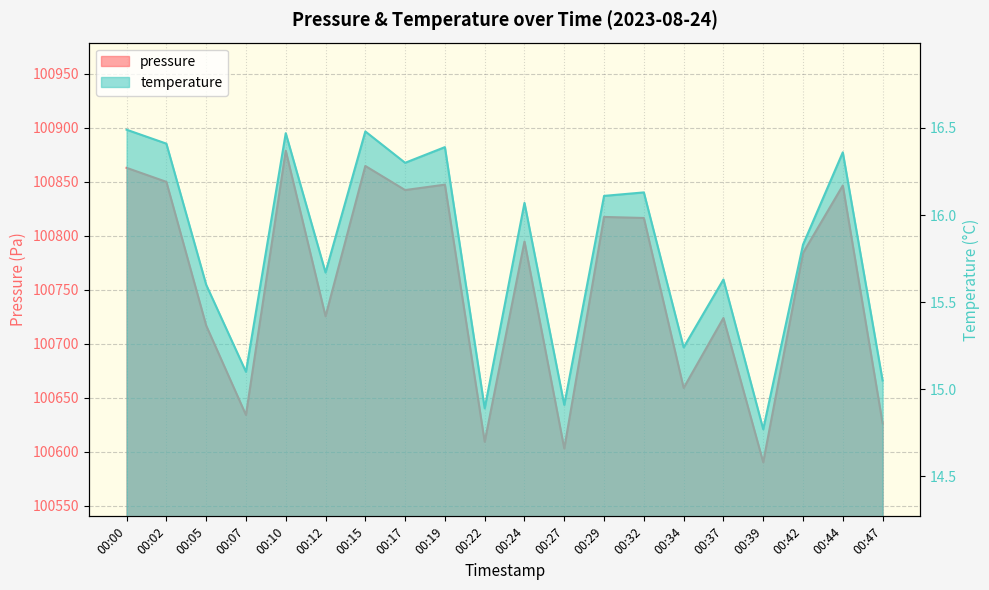

At 00:32, list the series in order from largest to smallest.

pressure, temperature